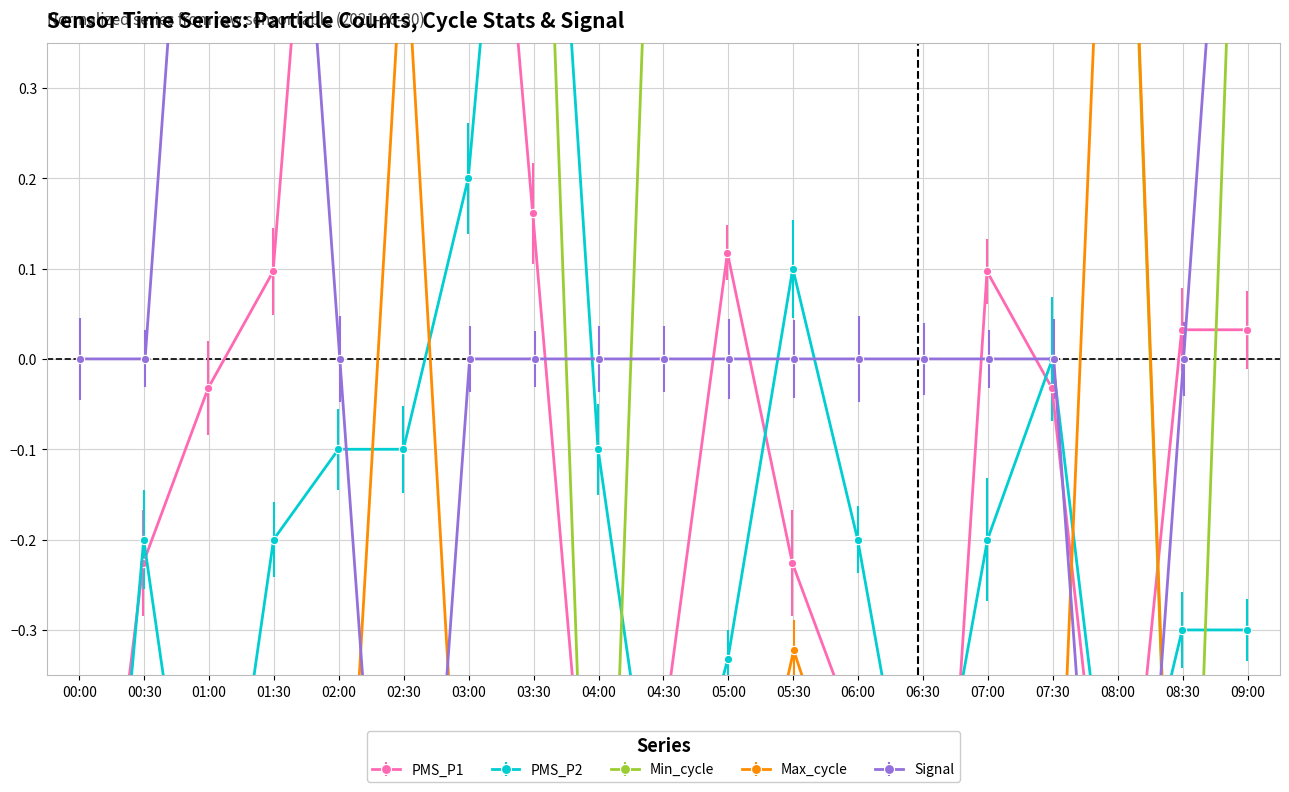

Between 05:30 and 07:00, which is larger?

07:00